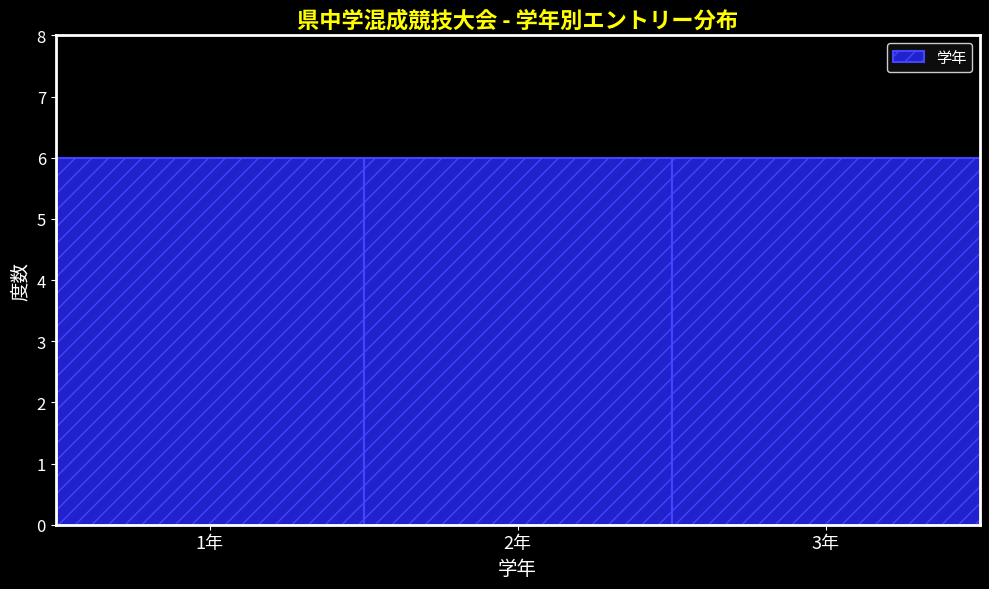

What is the height of the bar covering 0.5 to 1.5 on the x-axis? The values are not printed on the chart, so give them approximately, as read against the axis.

6